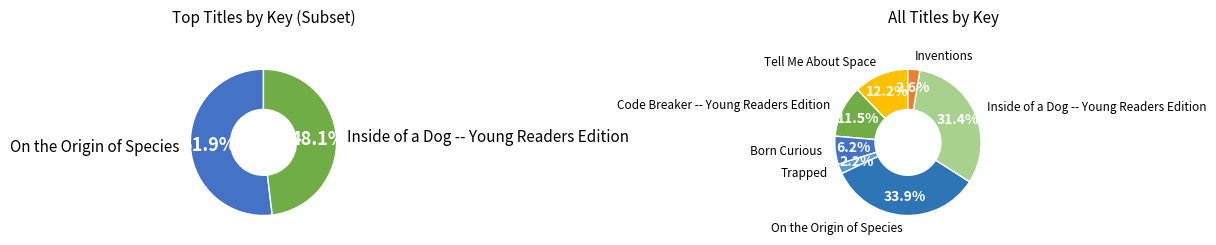

Approximately how many times larger is the value at On the Origin of Species compared to Inventions?

13.0